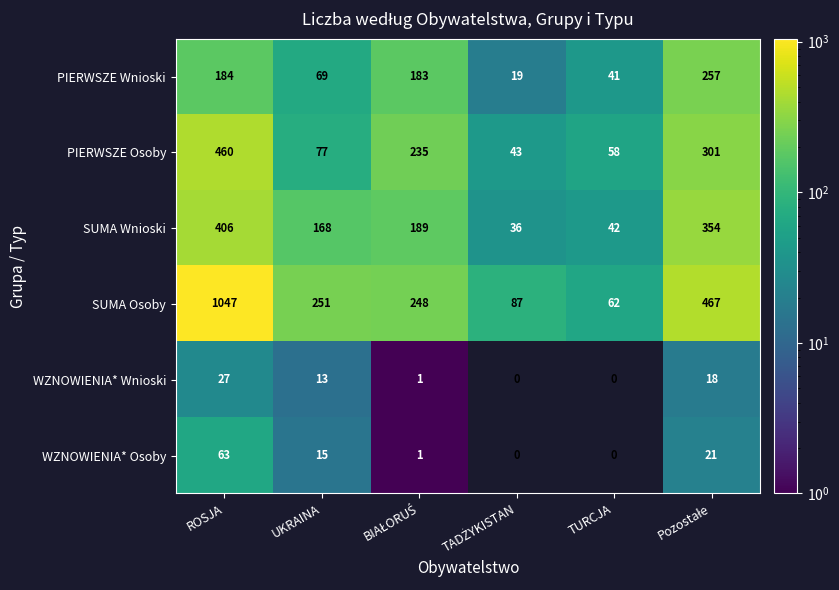

Rank the series at ROSJA from lowest to highest value.

WZNOWIENIA* Wnioski, WZNOWIENIA* Osoby, PIERWSZE Wnioski, SUMA Wnioski, PIERWSZE Osoby, SUMA Osoby